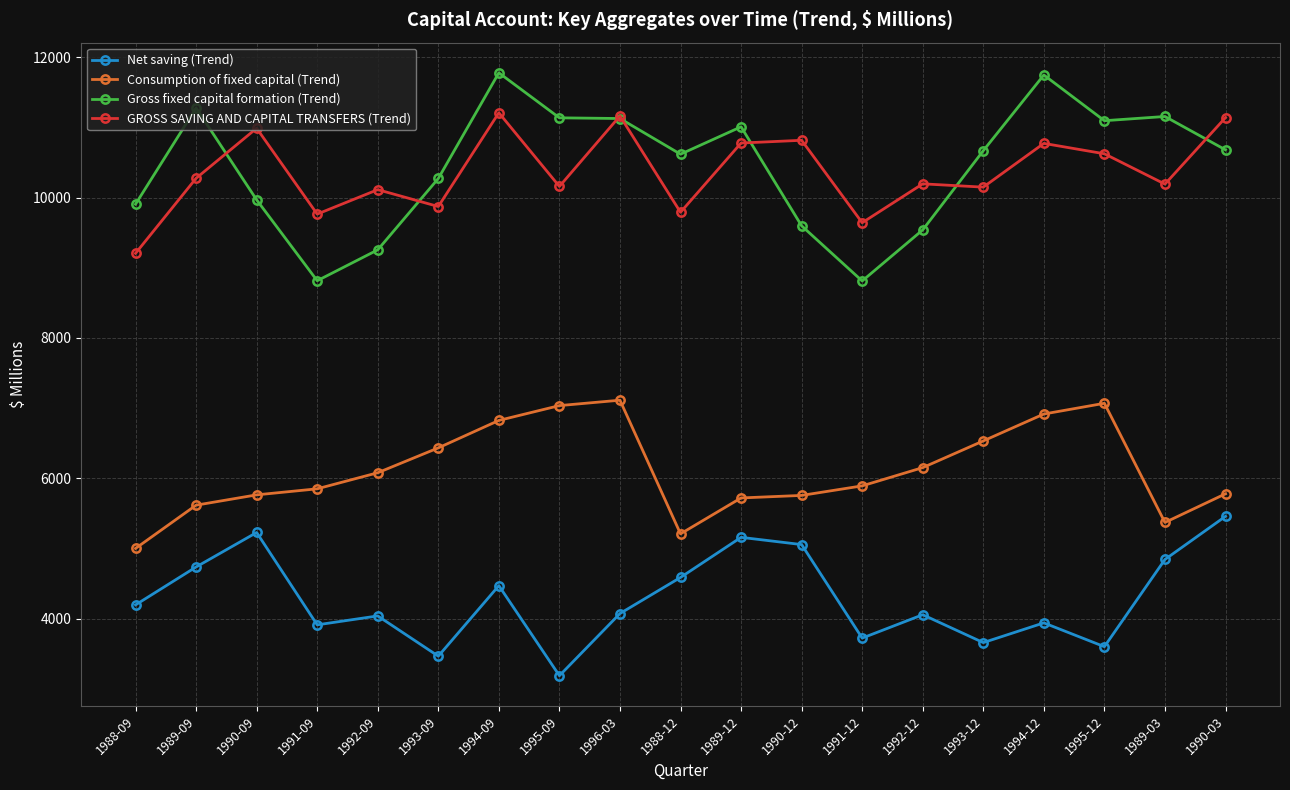

Which category has the lowest value across all series?

1995-09